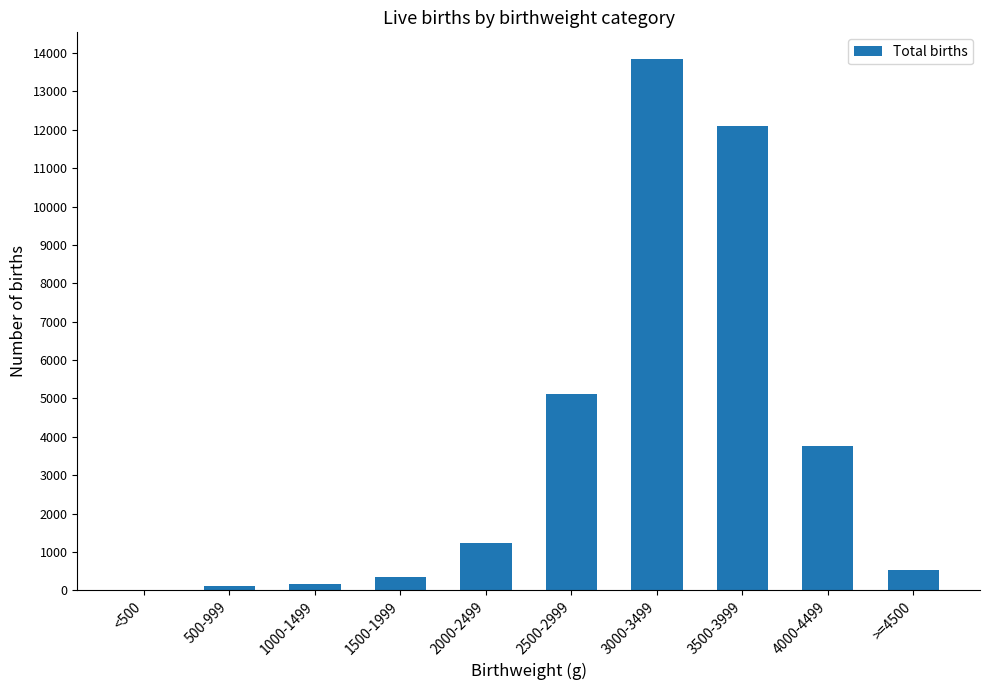

How many categories are shown in the chart?

10